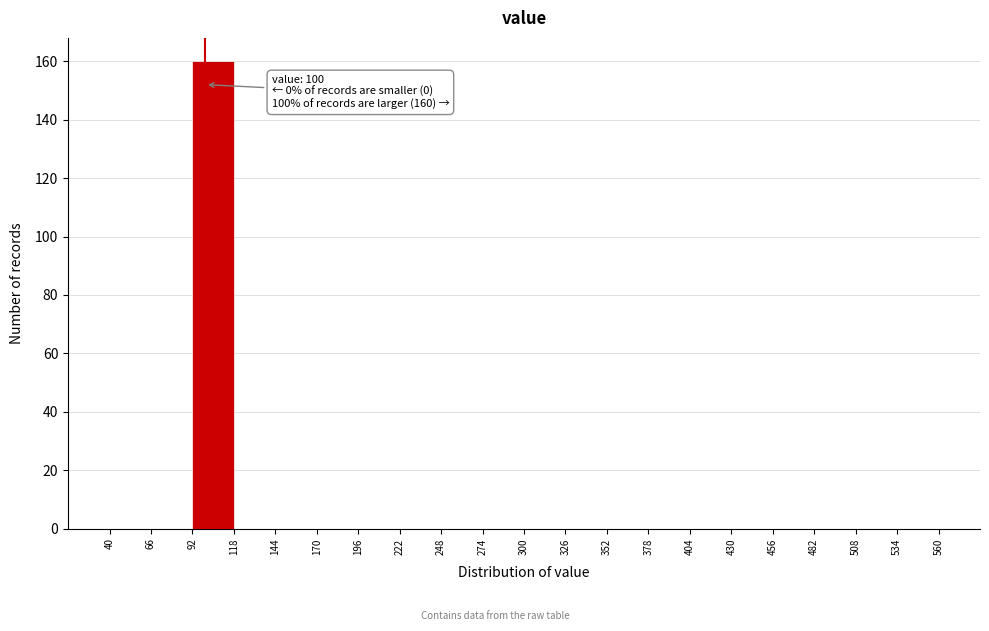

Over which range of the x-axis is the bar tallest?

92 to 118